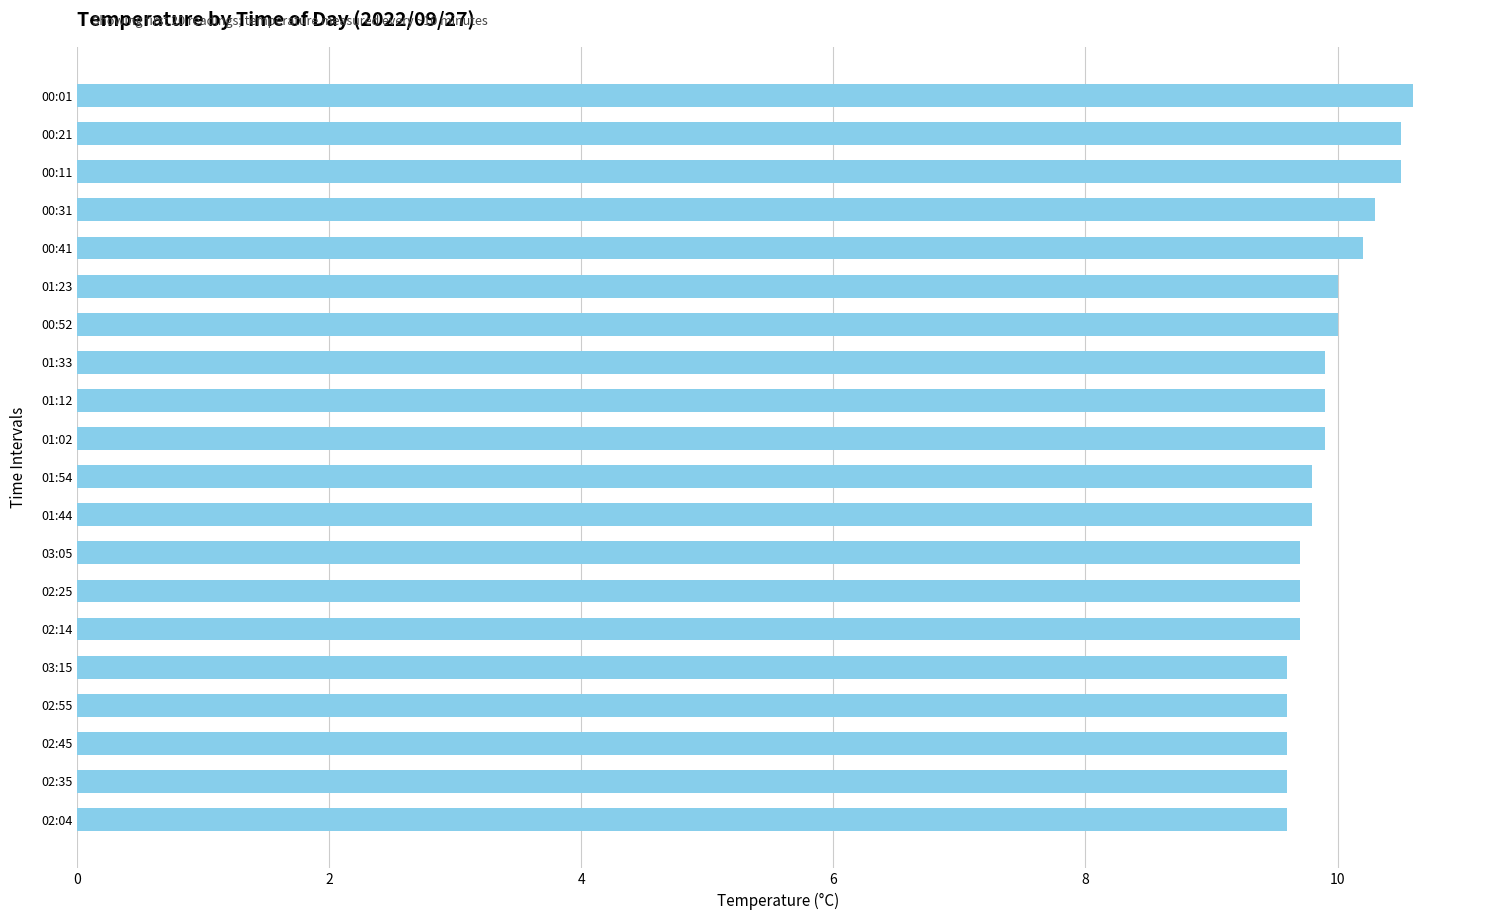

Reading bottom to top, list all the values displayed in this chart.

9.6	9.6	9.6	9.6	9.6	9.7	9.7	9.7	9.8	9.8	9.9	9.9	9.9	10.0	10.0	10.2	10.3	10.5	10.5	10.6